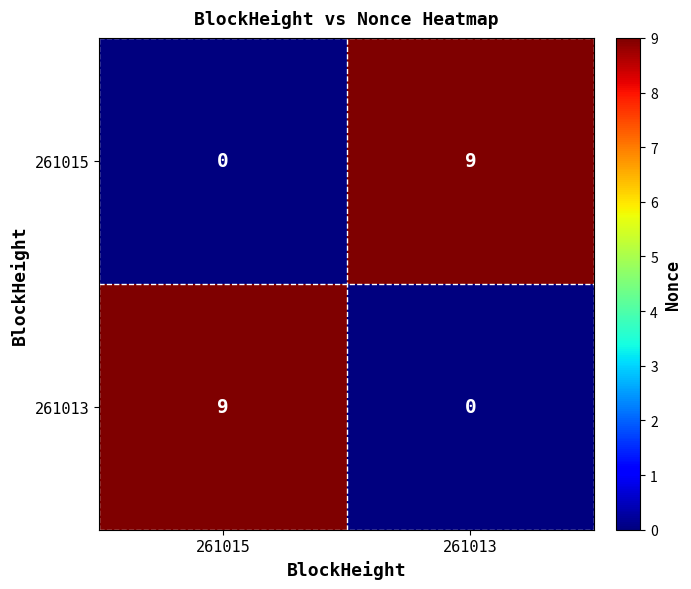

What is the difference between the maximum and minimum values in the 261013 series?

9